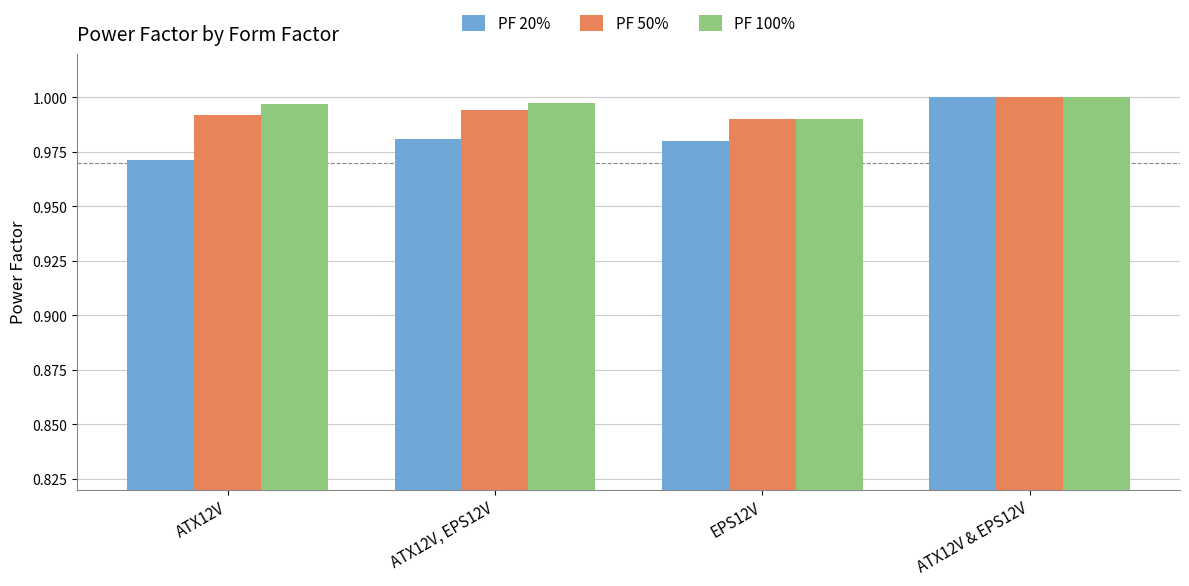

Which label corresponds to the smallest value in the chart?

ATX12V